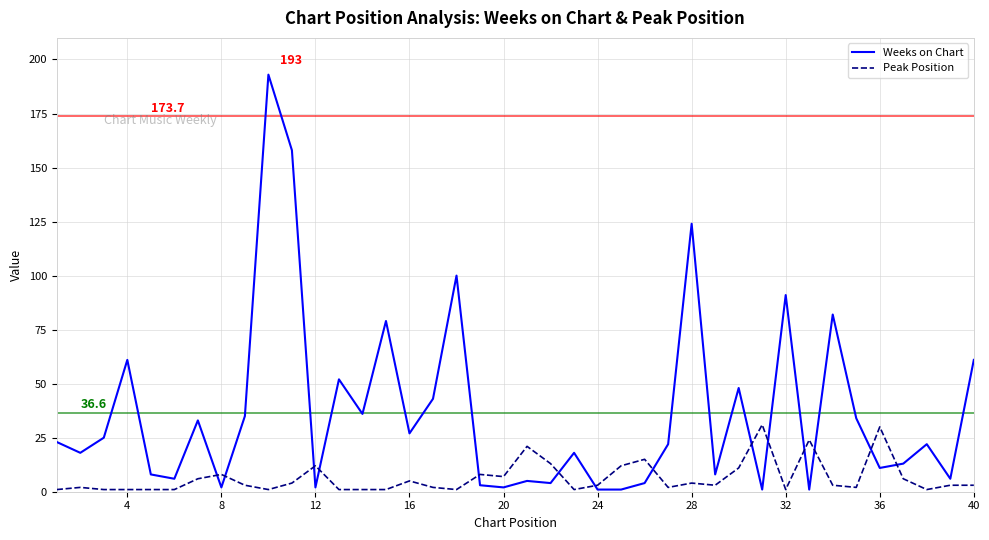

After their last crossing, which series has the higher values: Peak Position or Weeks on Chart?

Weeks on Chart